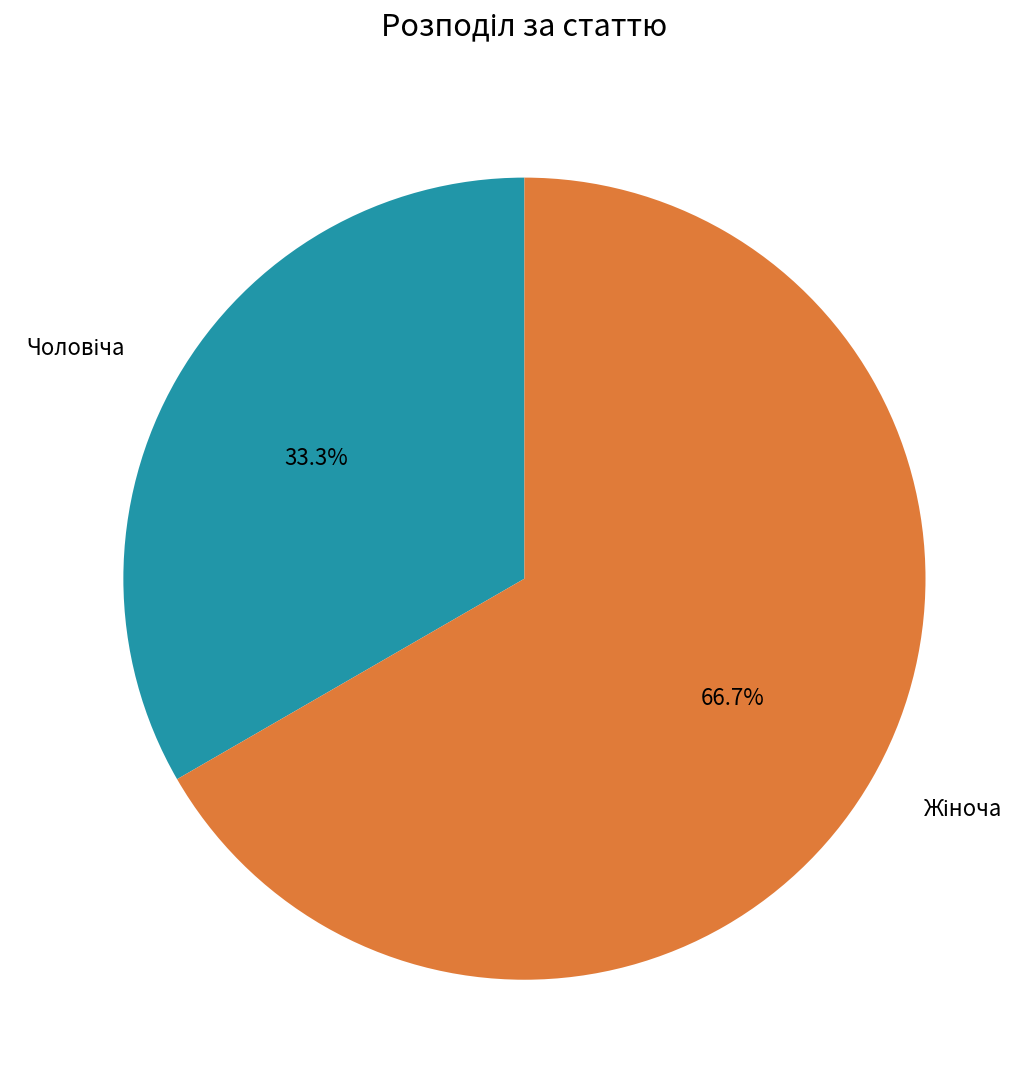

Count the number of slices in the pie.

2